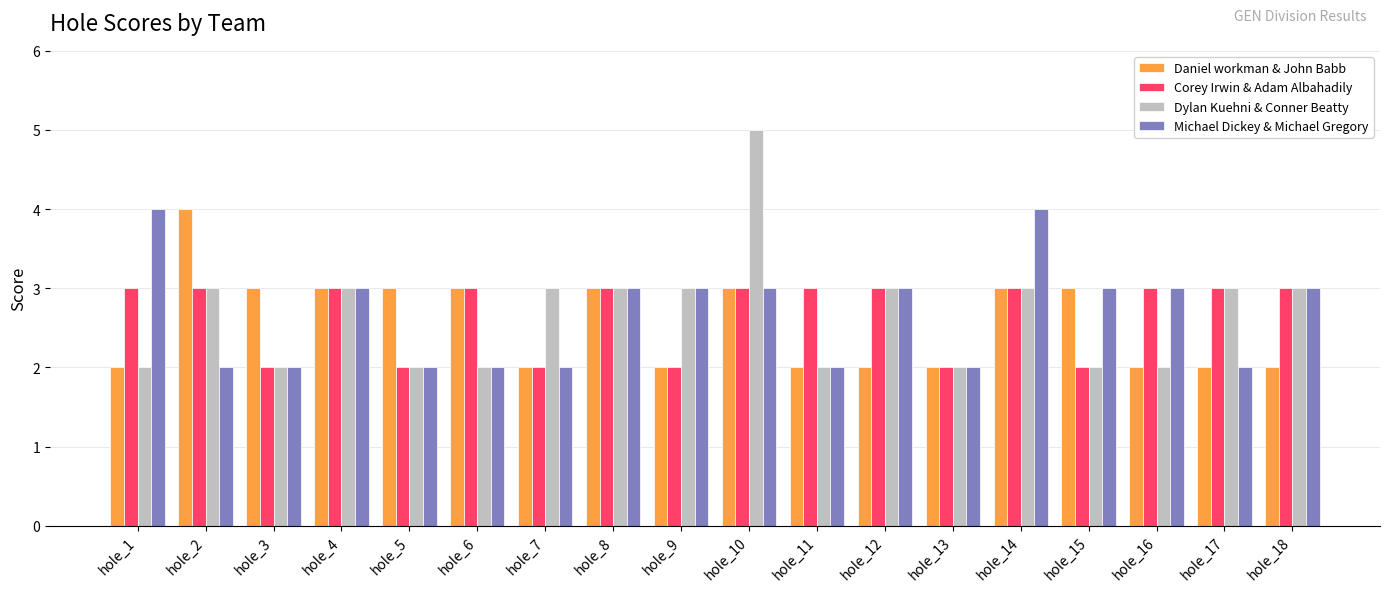

Are the bars grouped side by side (vs. stacked)?

Yes